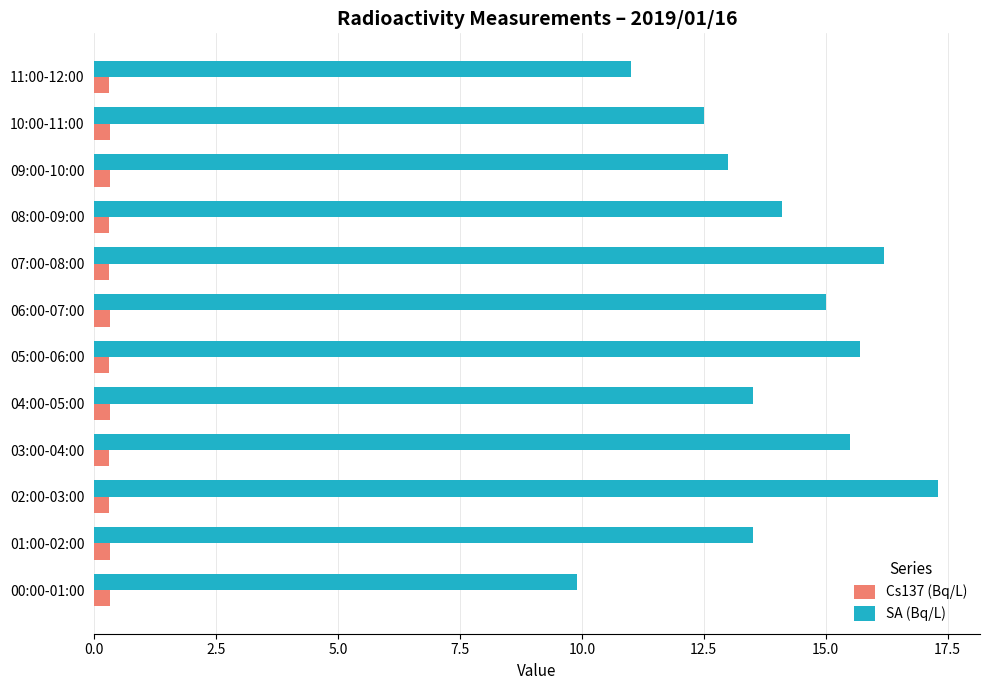

What is the lowest value of the SA (Bq/L) series?

9.9